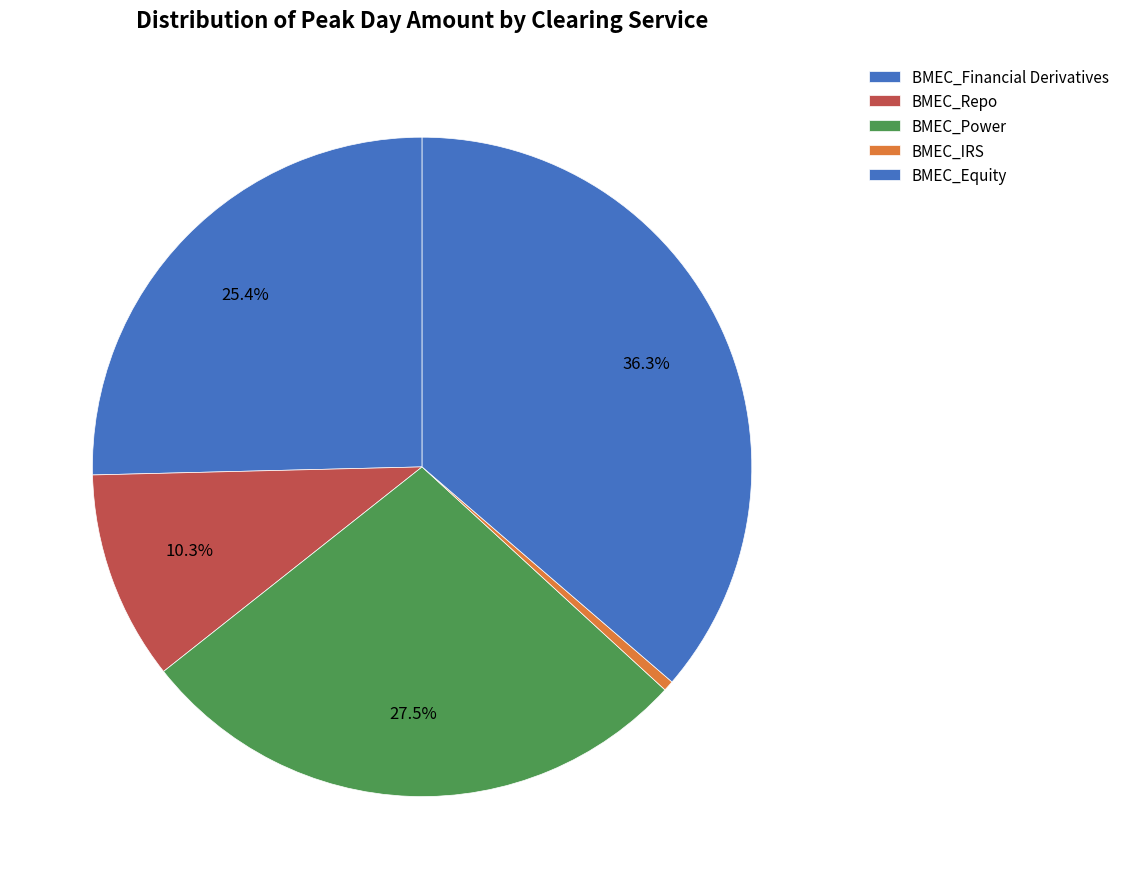

What is the smallest slice in the pie chart?

BMEC_IRS